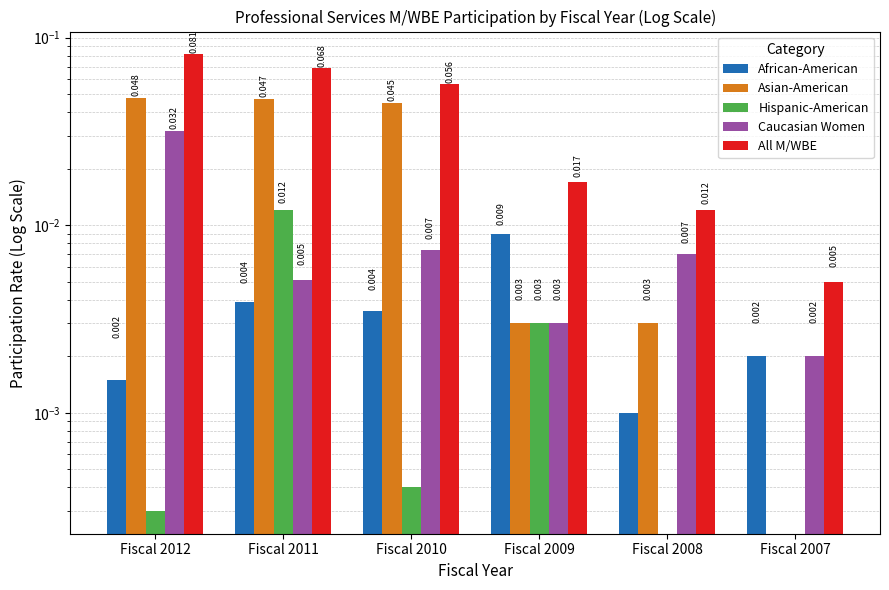

The value of Caucasian Women at Fiscal 2008 is 0.0. True or false?

True